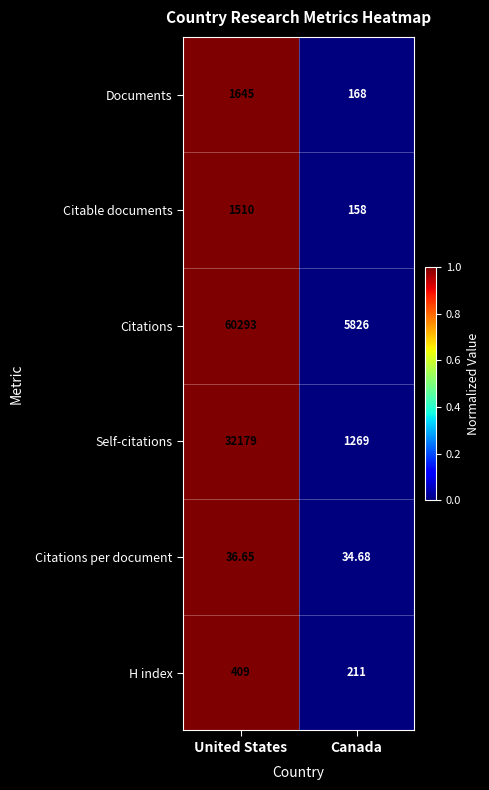

At which label is Documents closest to 906?

Canada